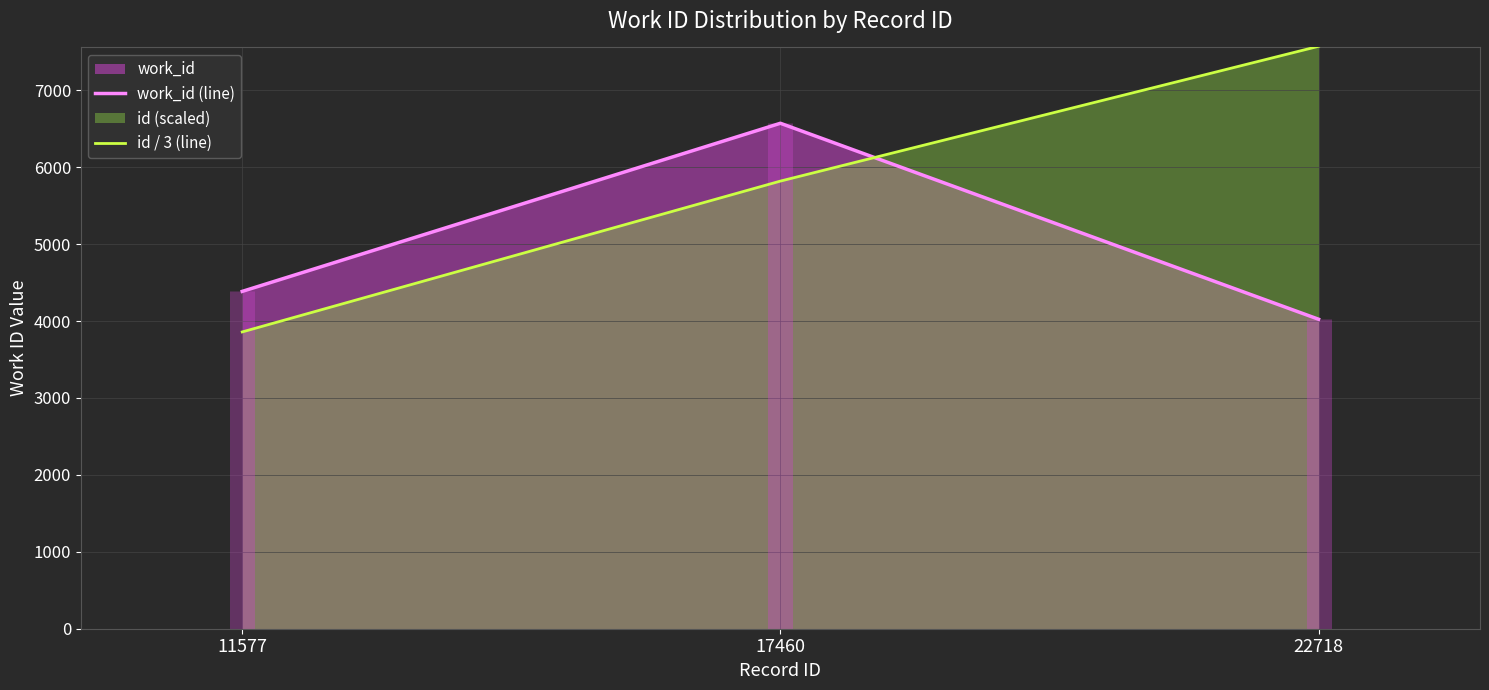

How many data points does each series have?

3